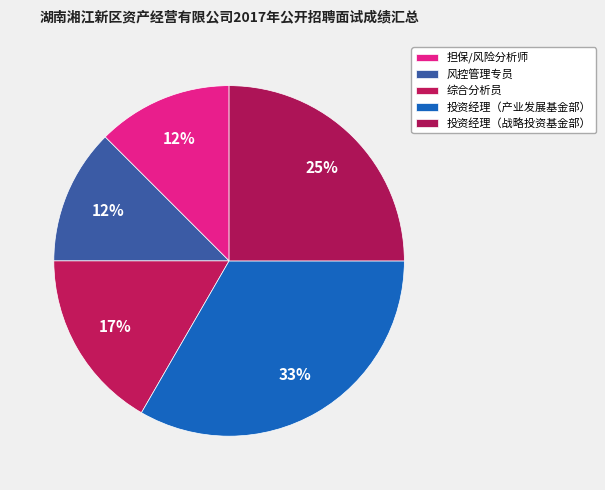

Which has a higher value, 风控管理专员 or 投资经理（产业发展基金部）?

投资经理（产业发展基金部）